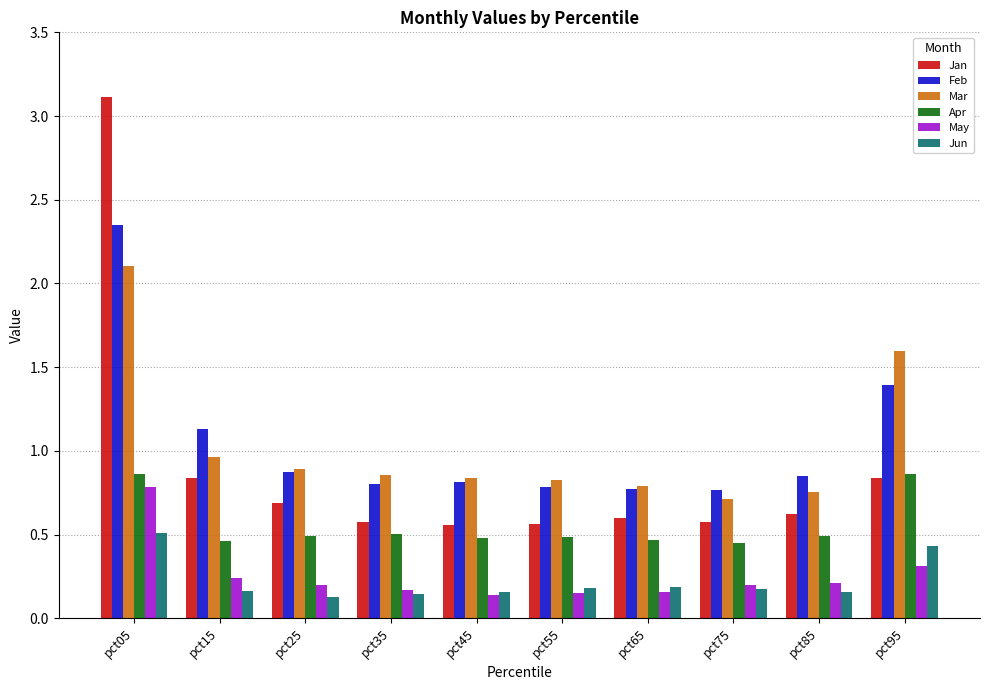

Which series has the largest range (max minus min)?

Jan